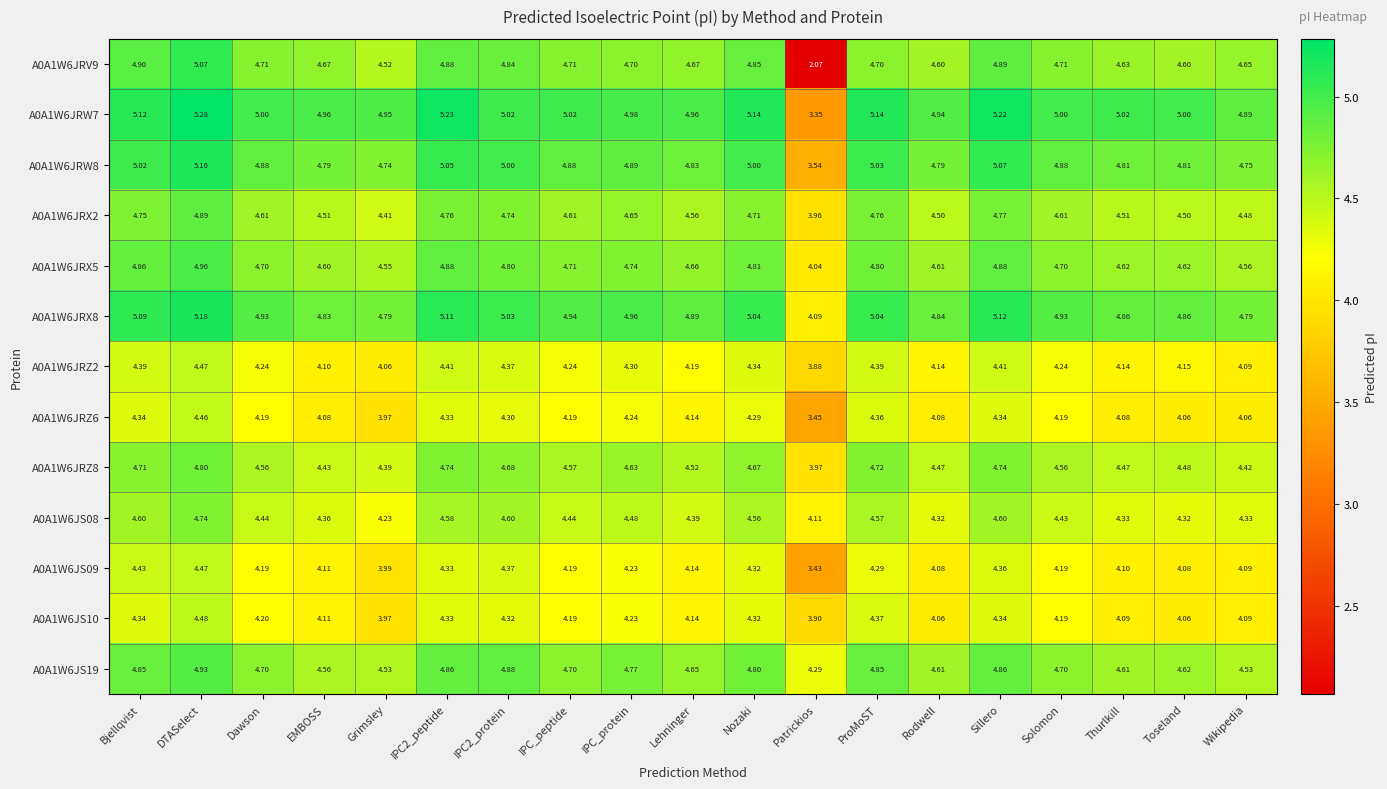

At which category is the sum across all series the highest?

DTASelect